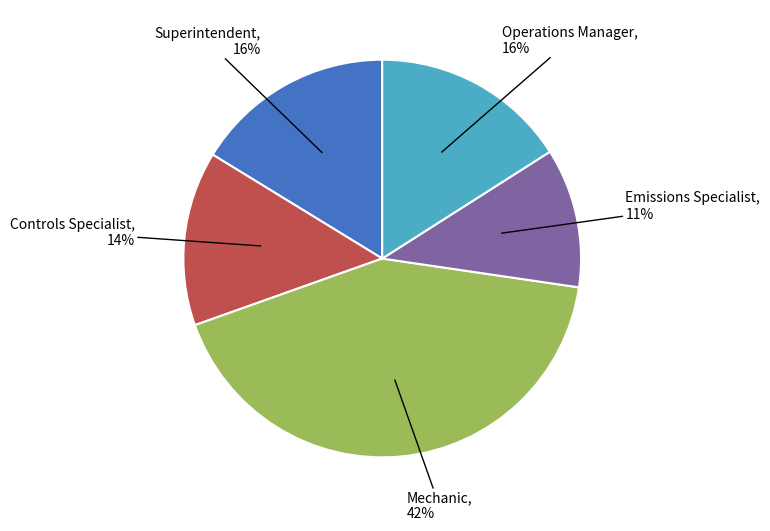

Does any single category account for the majority?

No